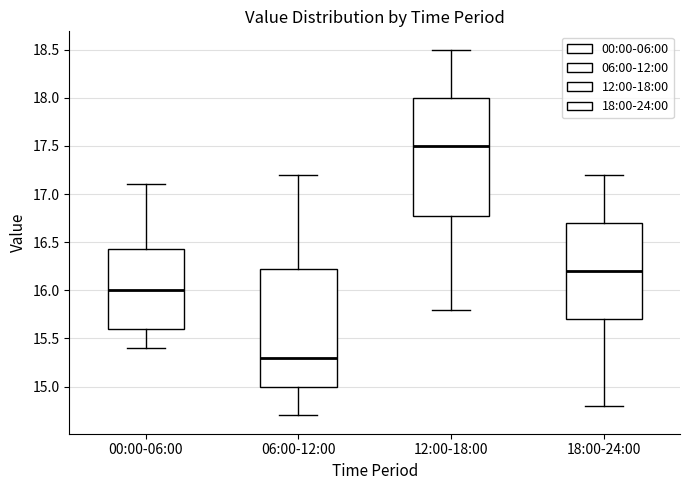

Where does the lower whisker of the box for 00:00-06:00 end on the y-axis? The values are not printed on the chart, so give them approximately, as read against the axis.

15.40